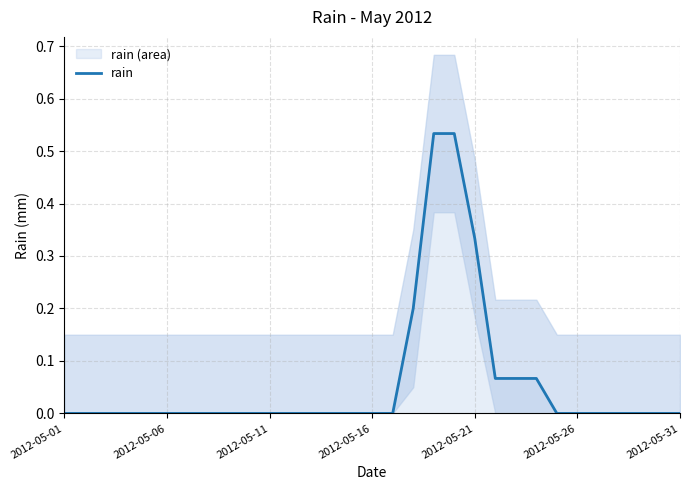

What position from the left is 13?

14